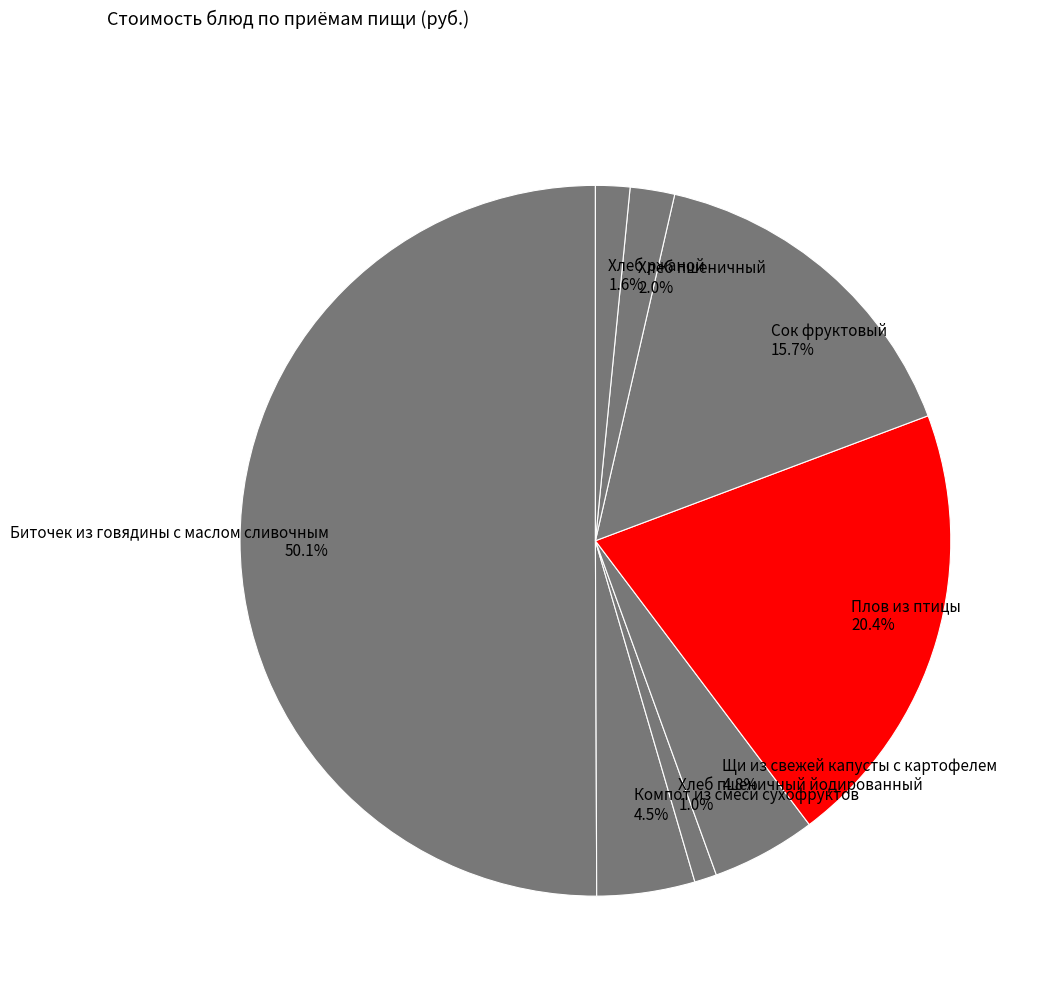

Which slice represents more than half of the pie?

Биточек из говядины с маслом сливочным